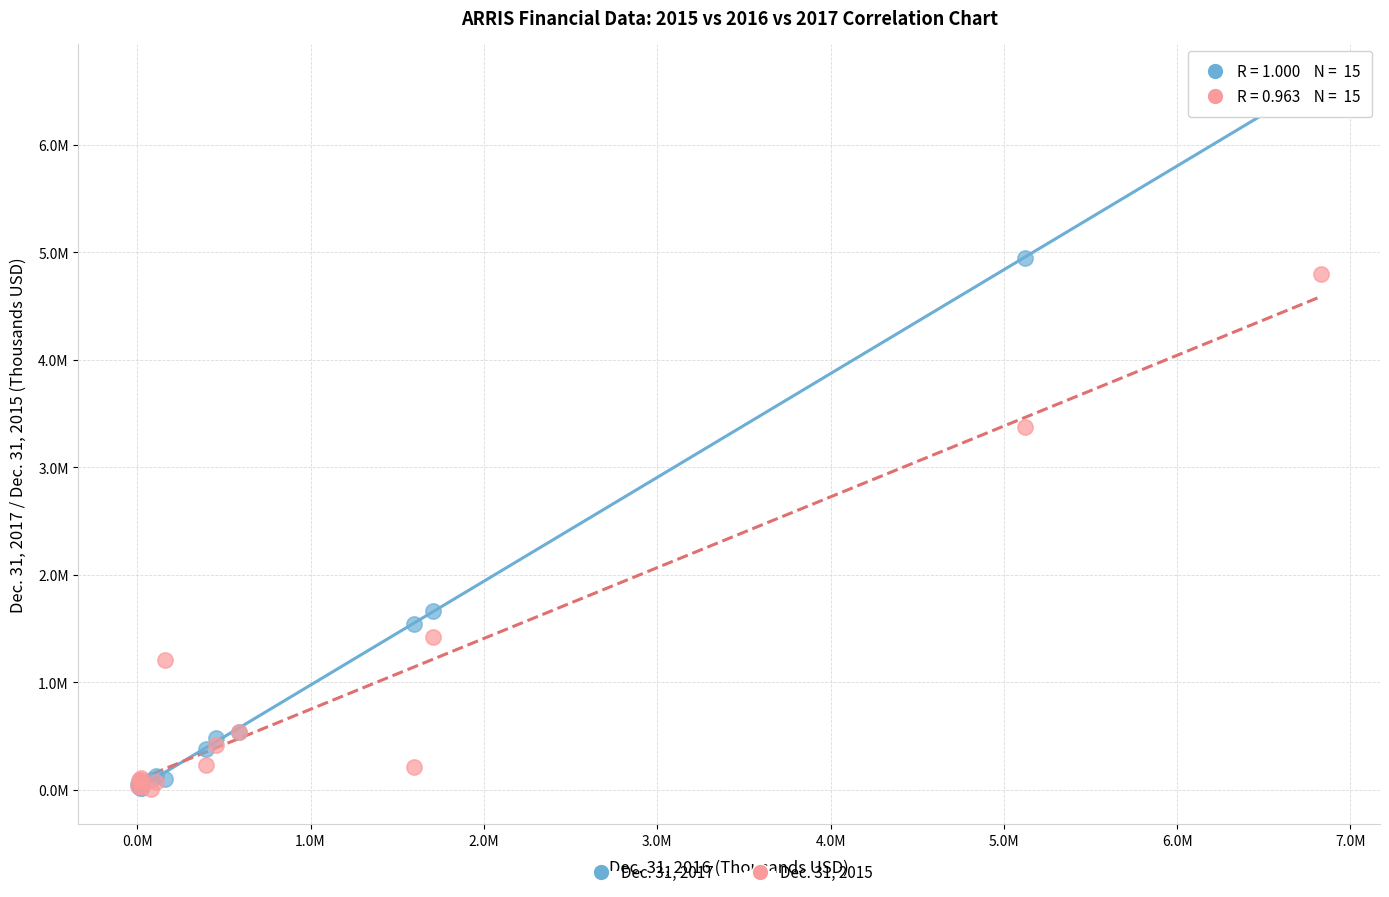

What are all the series names shown in the legend?

Dec. 31, 2017, Dec. 31, 2015